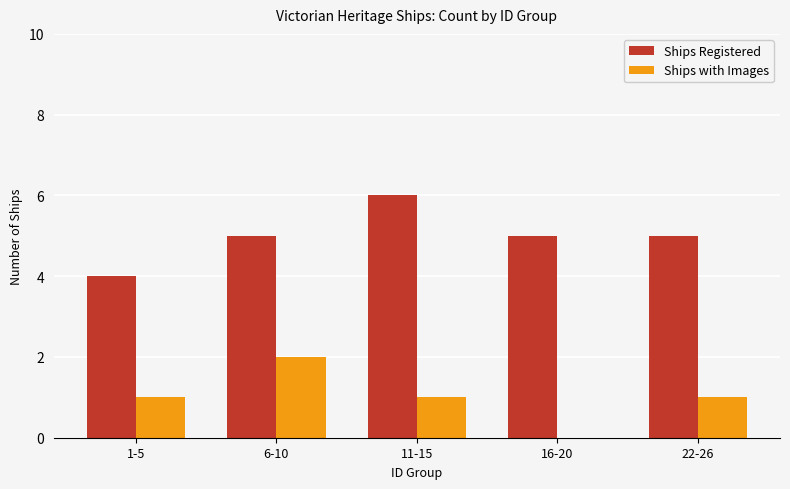

Which series changed the most between 6-10 and 22-26?

Ships with Images